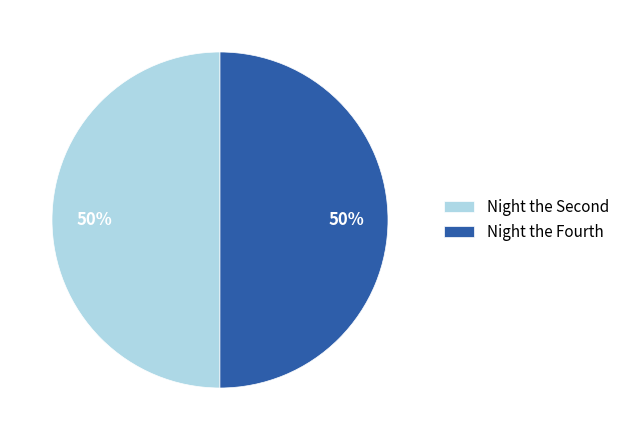

To the nearest percent, what percentage of the pie is Night the Fourth?

50%